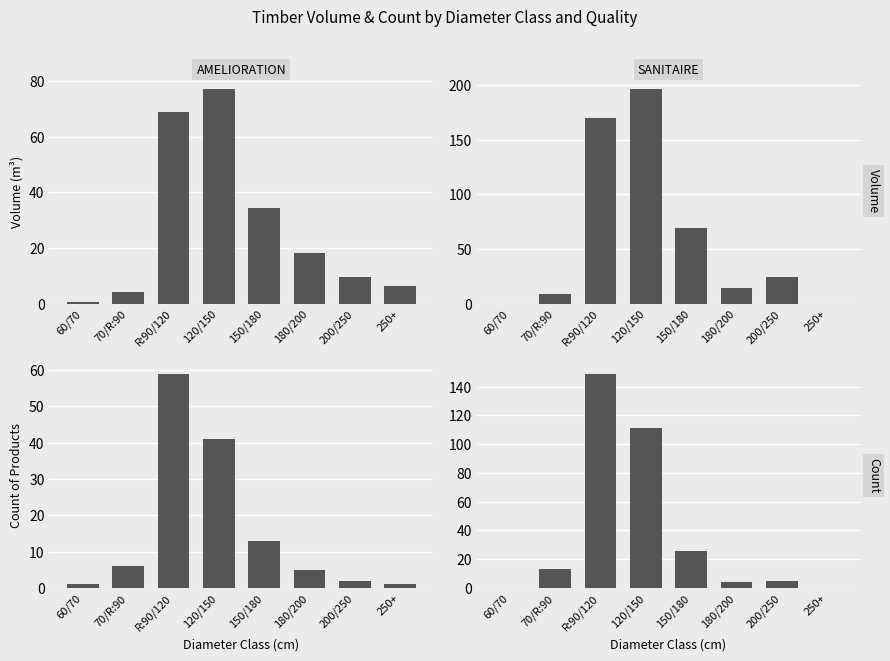

What position from the right is 120/150?

5